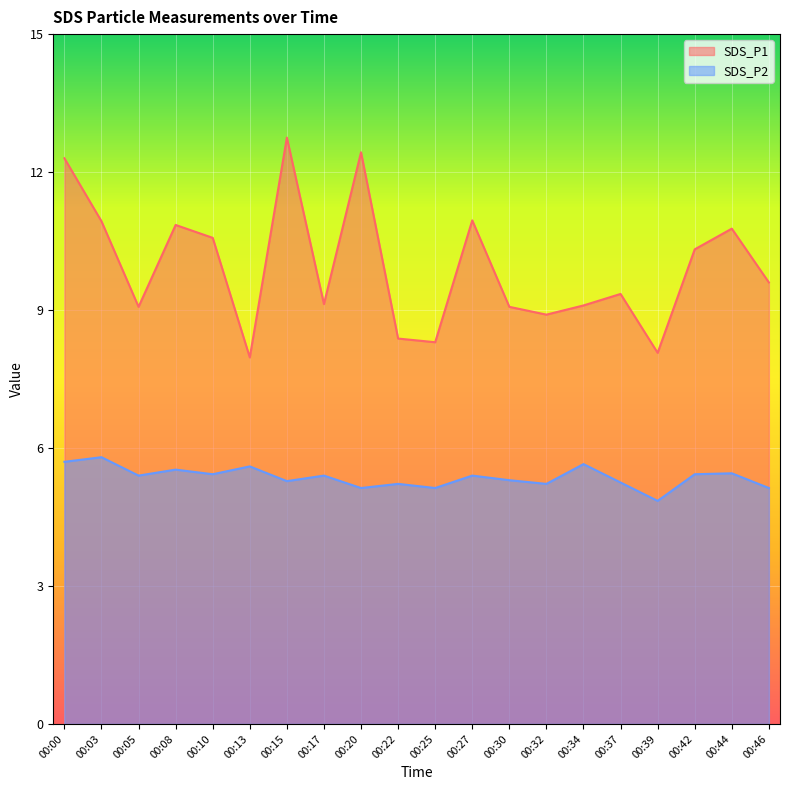

How many interior local valleys does the SDS_P2 series have?

7